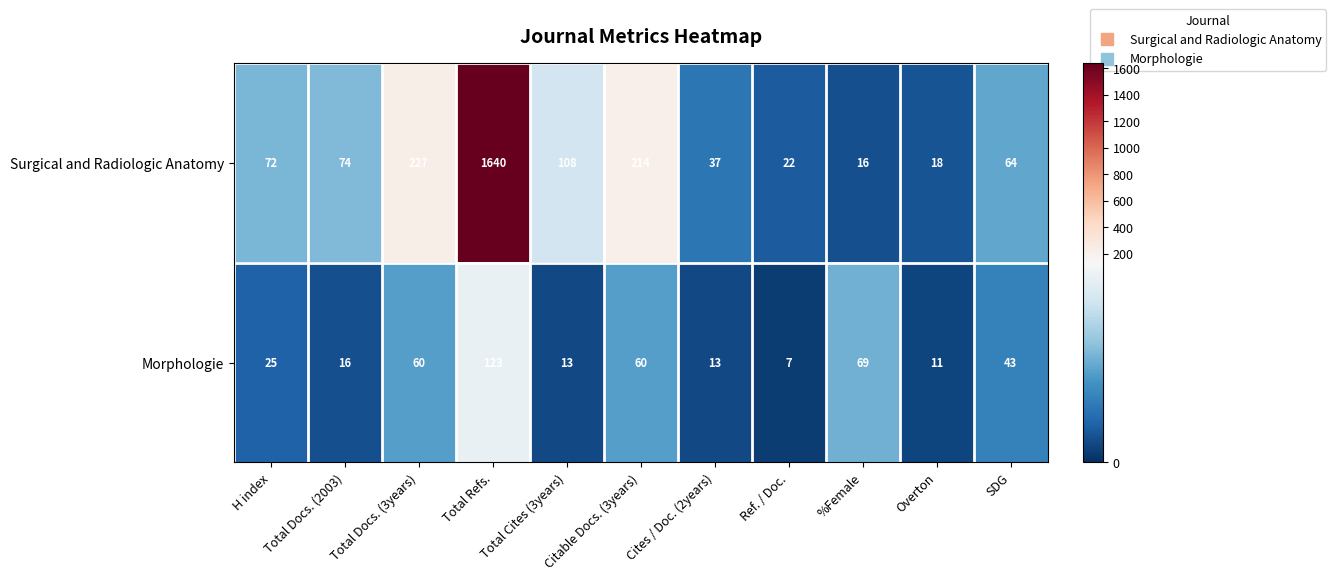

At %Female, list the series in order from largest to smallest.

Morphologie, Surgical and Radiologic Anatomy